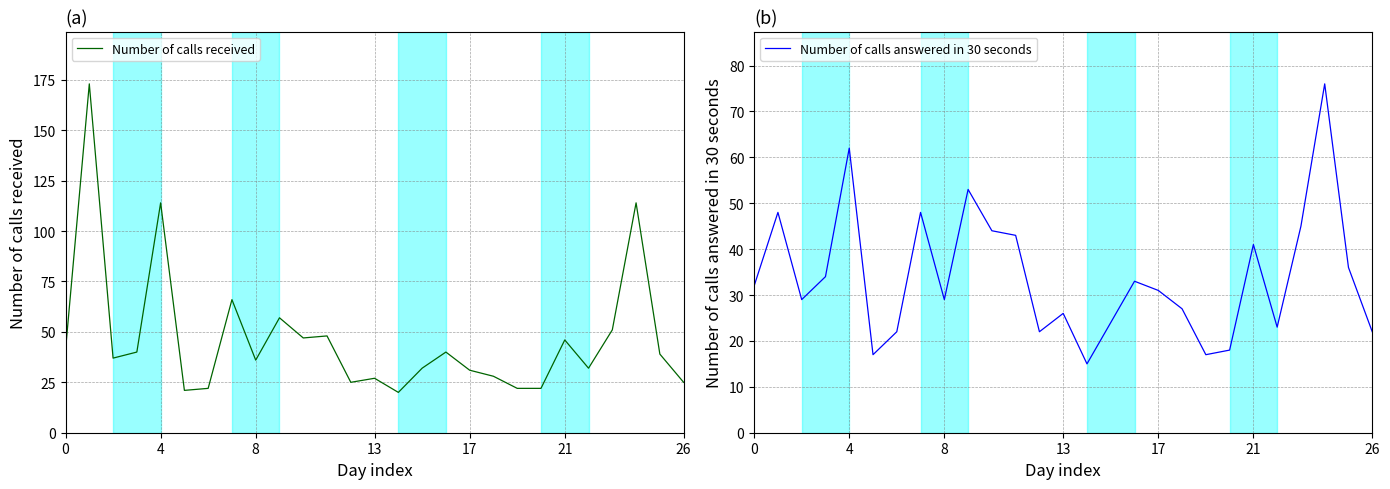

How many interior local valleys does the Number of calls answered in 30 seconds series have?

7